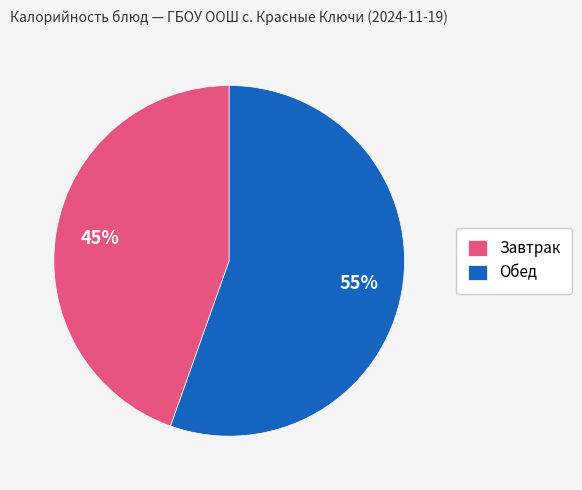

Do Обед and Завтрак together represent more than half of the pie?

Yes